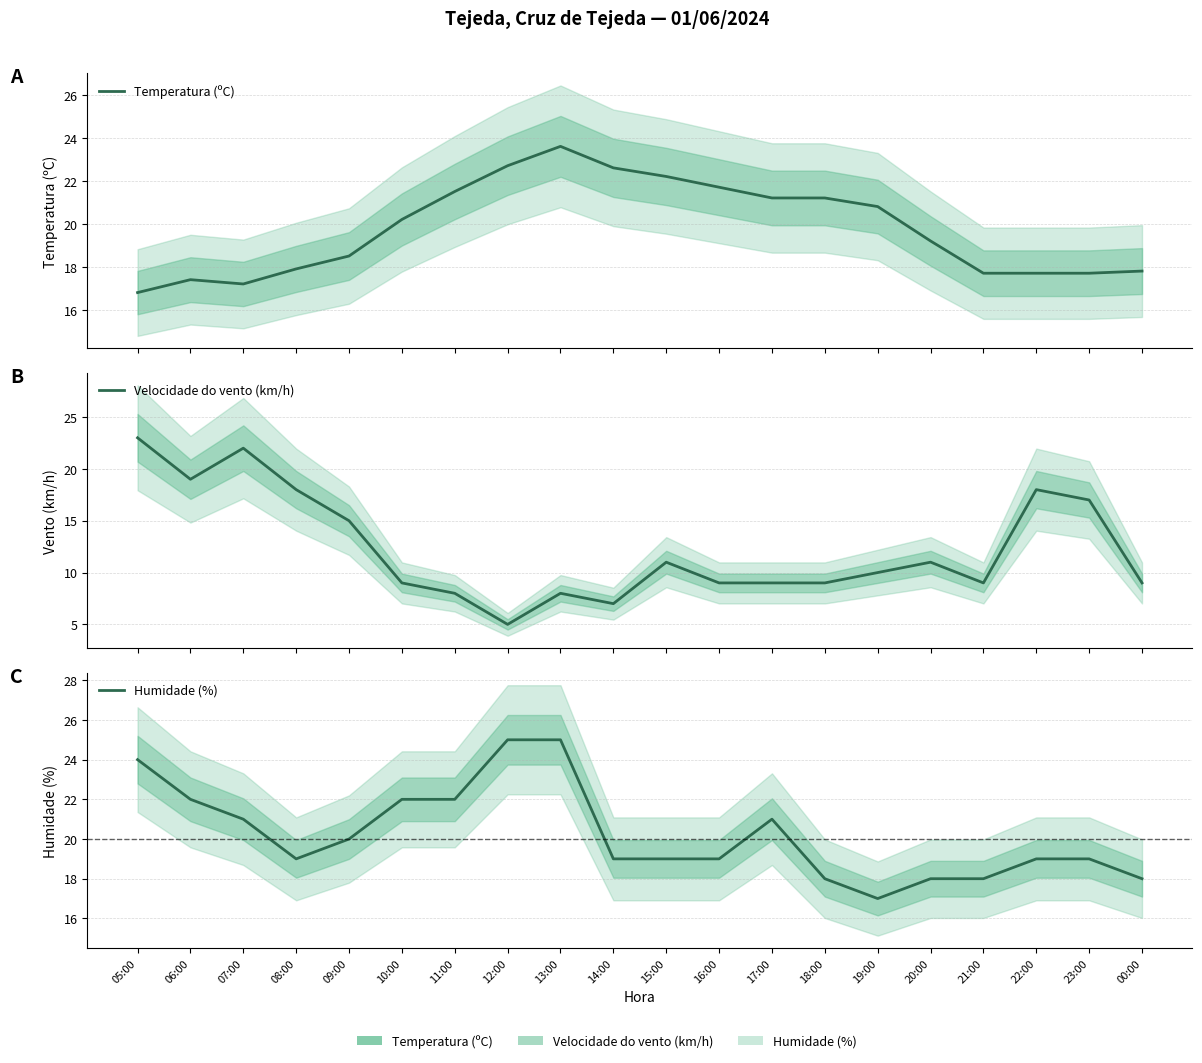

Reading right to left, what are all the values shown in this chart?

Temperatura (ºC): 17.8	17.7	17.7	17.7	19.2	20.8	21.2	21.2	21.7	22.2	22.6	23.6	22.7	21.5	20.2	18.5	17.9	17.2	17.4	16.8
Velocidade do vento (km/h): 9.0	17.0	18.0	9.0	11.0	10.0	9.0	9.0	9.0	11.0	7.0	8.0	5.0	8.0	9.0	15.0	18.0	22.0	19.0	23.0
Humidade (%): 18.0	19.0	19.0	18.0	18.0	17.0	18.0	21.0	19.0	19.0	19.0	25.0	25.0	22.0	22.0	20.0	19.0	21.0	22.0	24.0